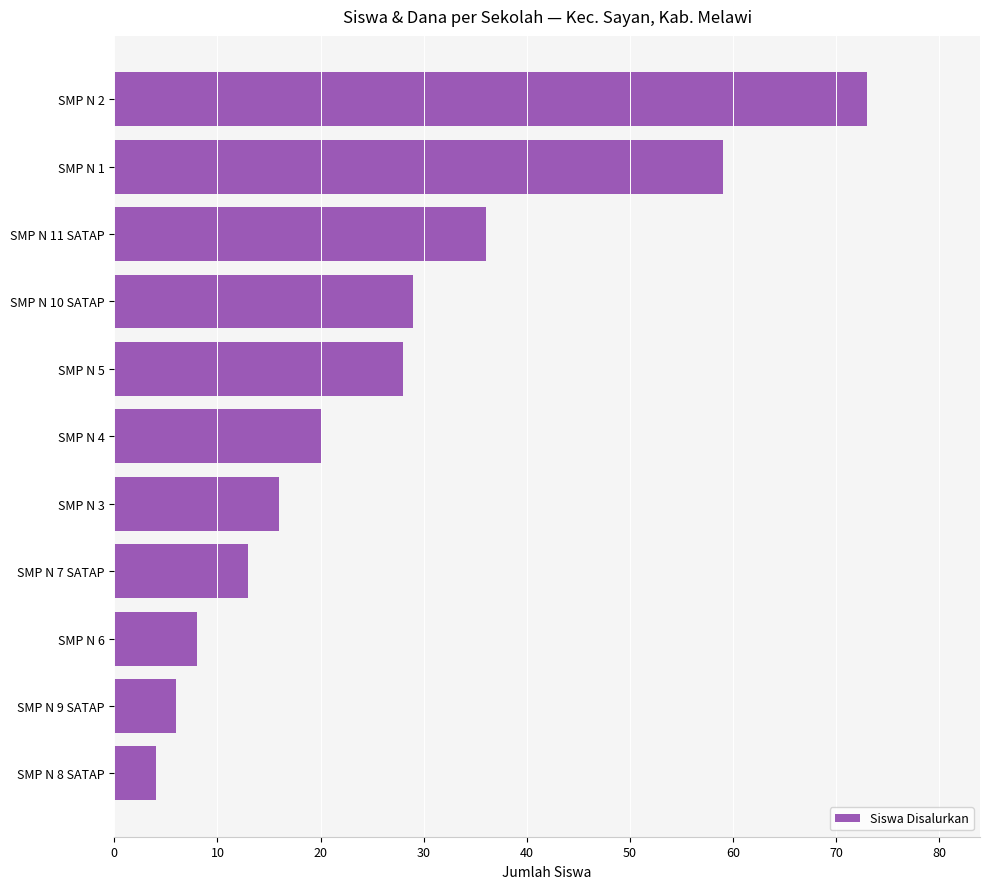

Which label corresponds to the largest value in the chart?

SMP N 2